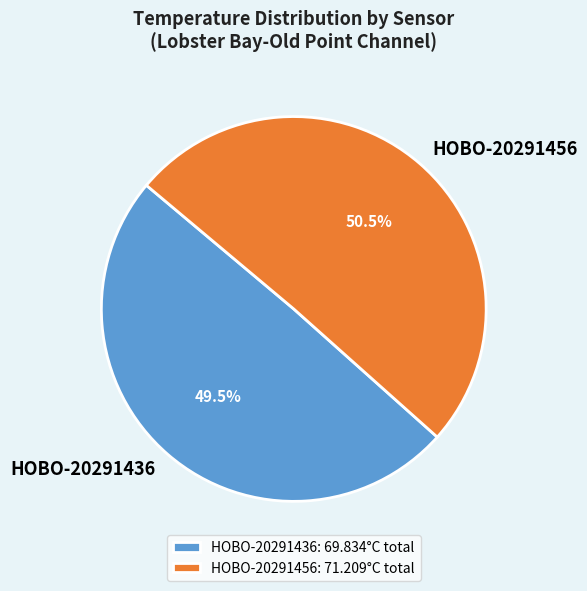

Combined, what portion of the pie is HOBO-20291456 and HOBO-20291436?

100.0%